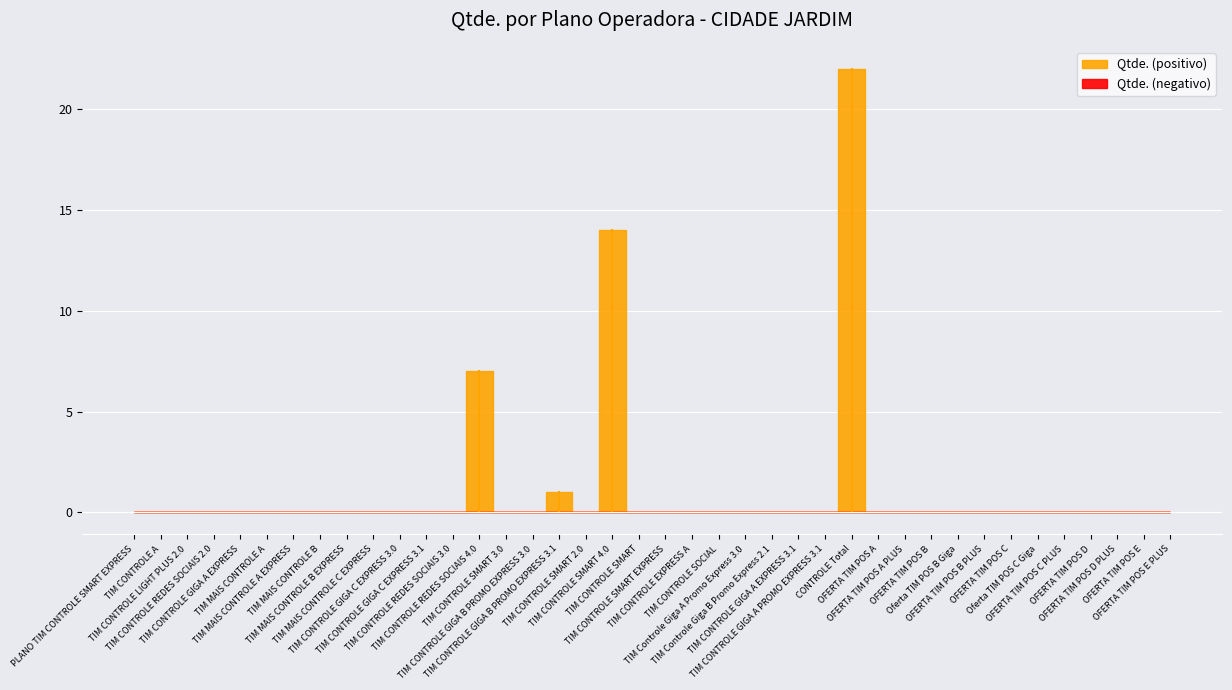

How many lines are shown in the chart?

1